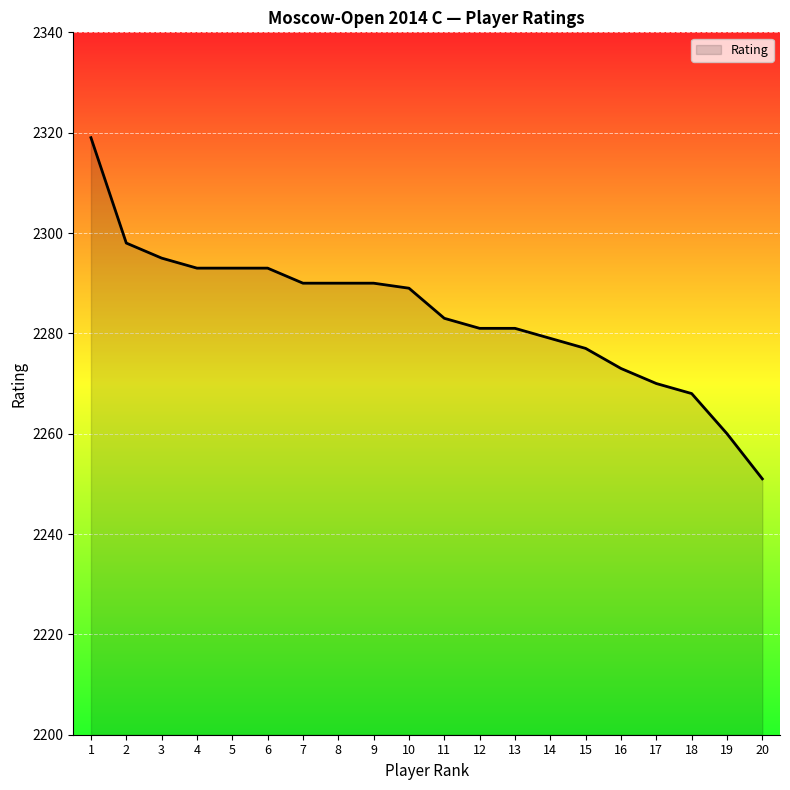

Reading right to left, what are all the values shown in this chart?

20=2251	19=2260	18=2268	17=2270	16=2273	15=2277	14=2279	13=2281	12=2281	11=2283	10=2289	9=2290	8=2290	7=2290	6=2293	5=2293	4=2293	3=2295	2=2298	1=2319